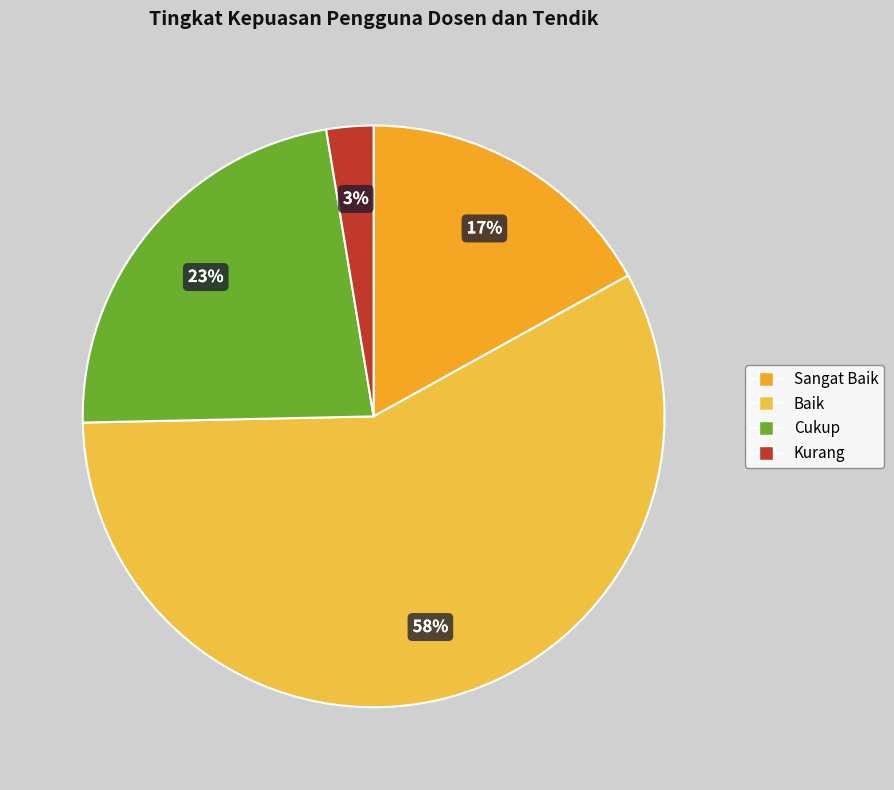

Count the number of slices in the pie.

4